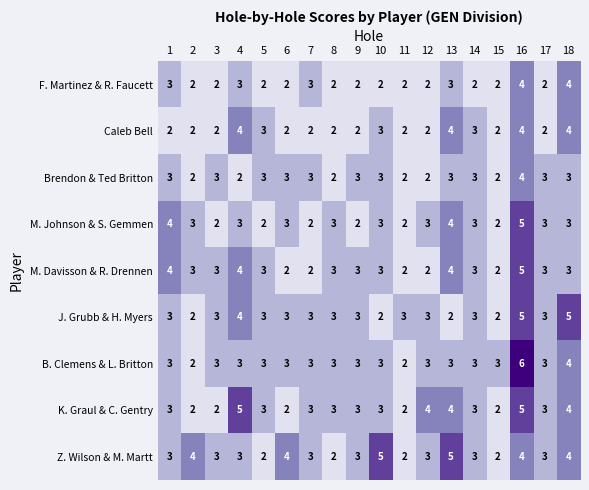

What is the total value across all series at 1?

28